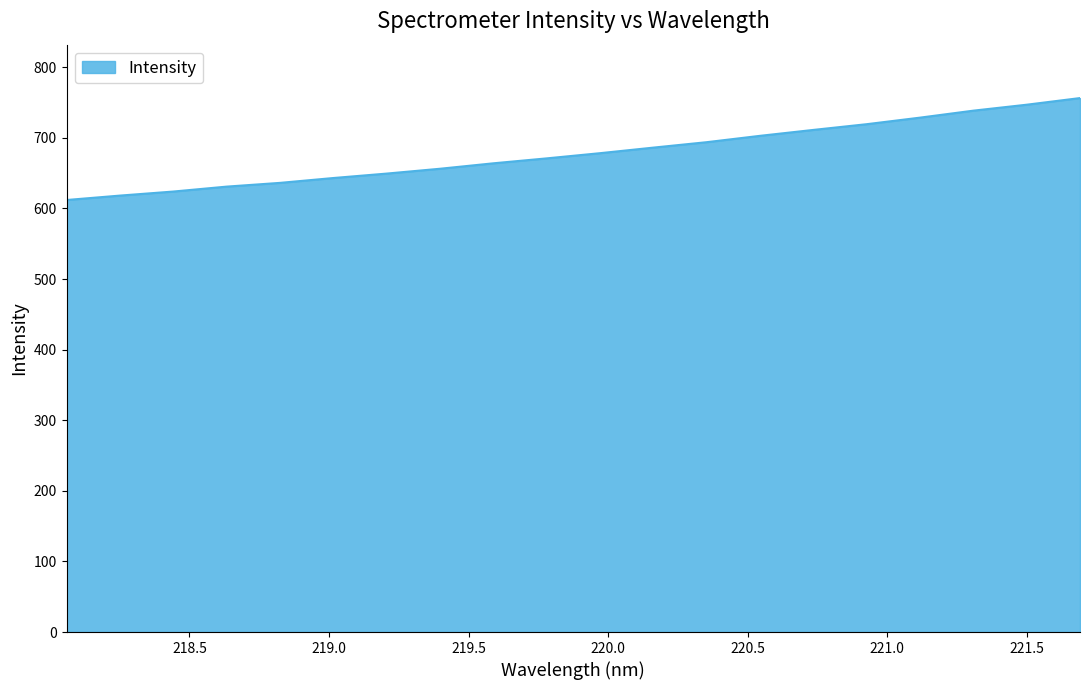

What is the smallest value displayed?

612.0